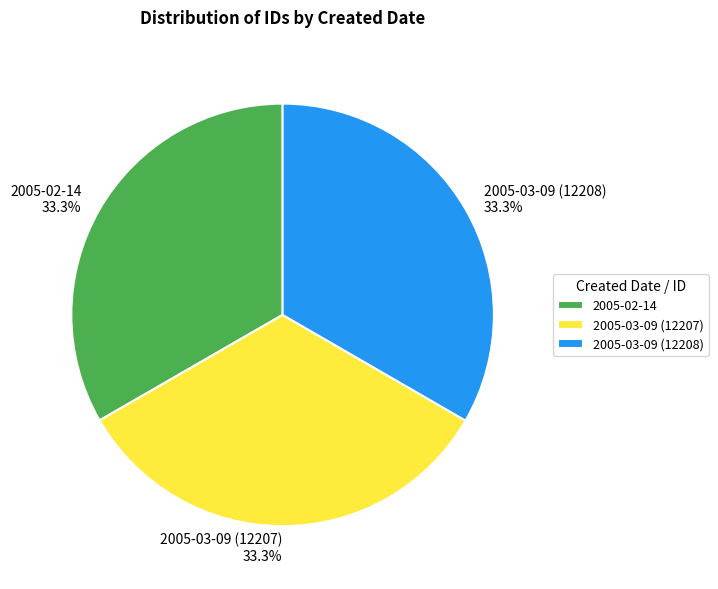

Count the number of slices in the pie.

3